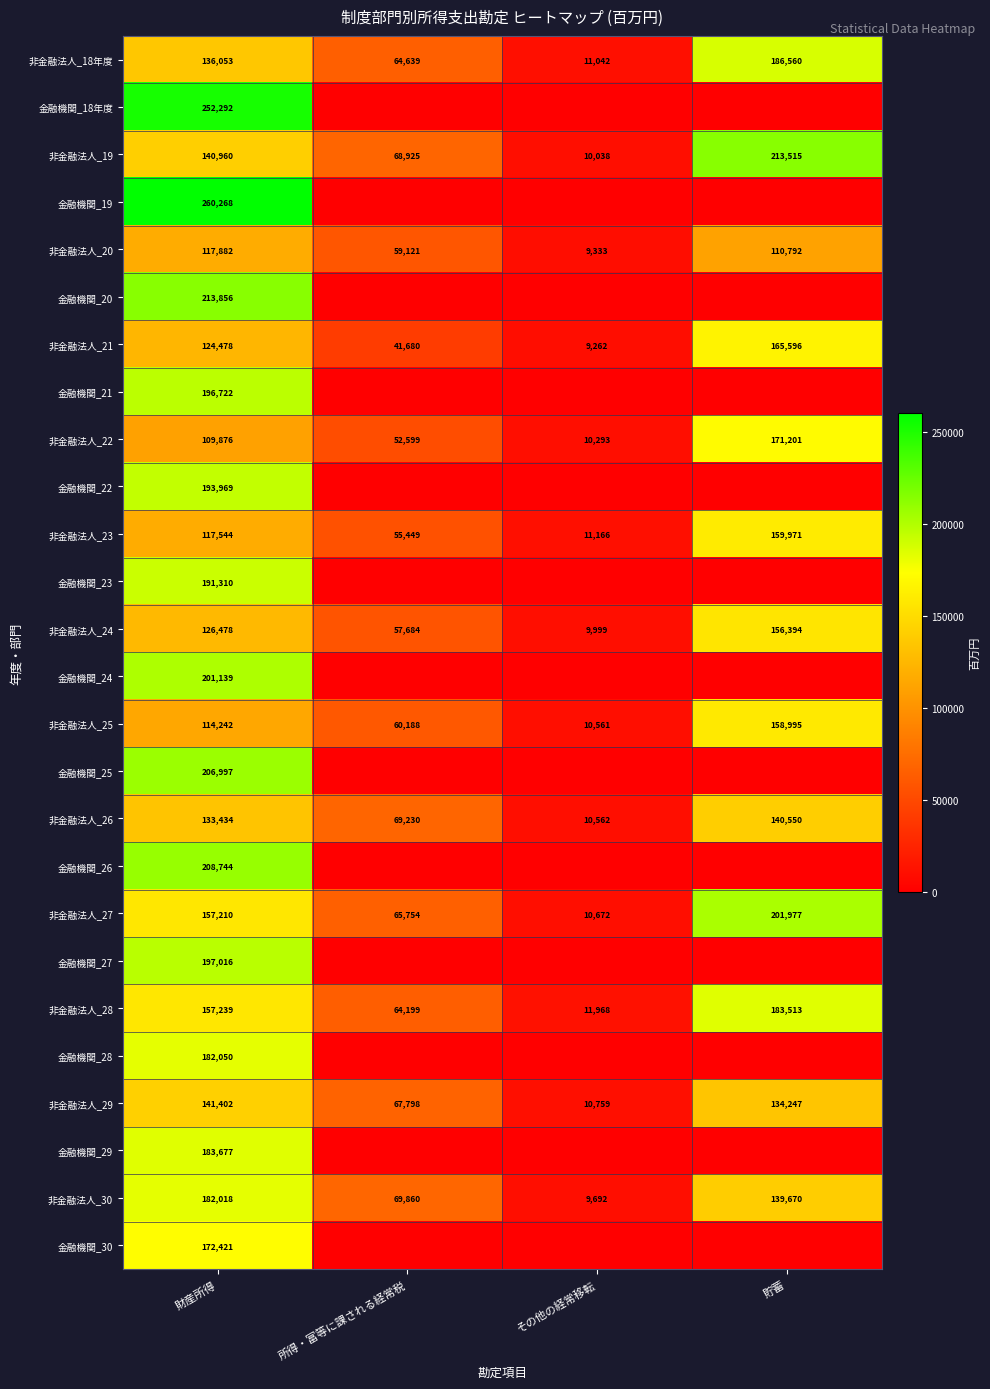

What is the minimum value for 非金融法人_23?

11166